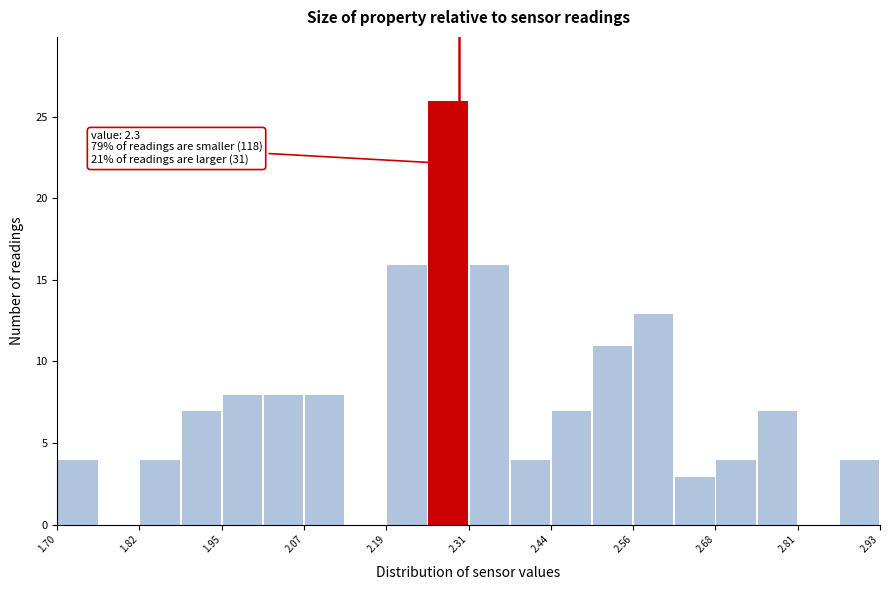

Around what value on the x-axis is the tallest bar? Give the approximate position of its centre, as read against the axis.

2.28